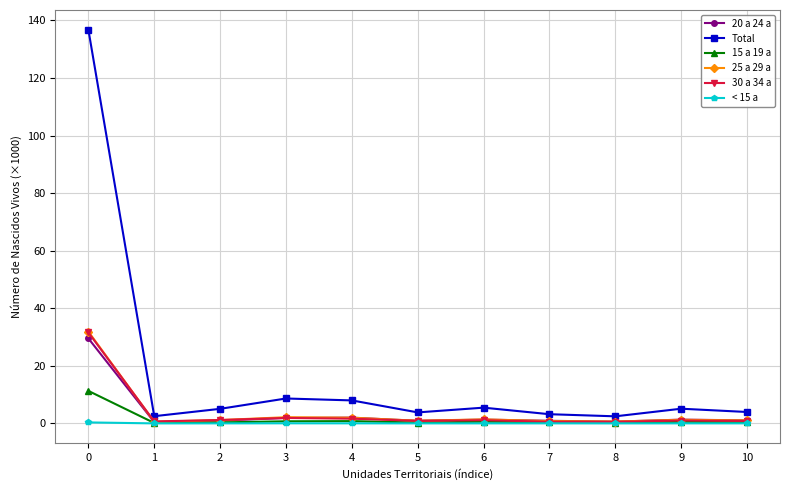

Is the value of 30 a 34 a at 8 greater than the value of Total at 4?

No